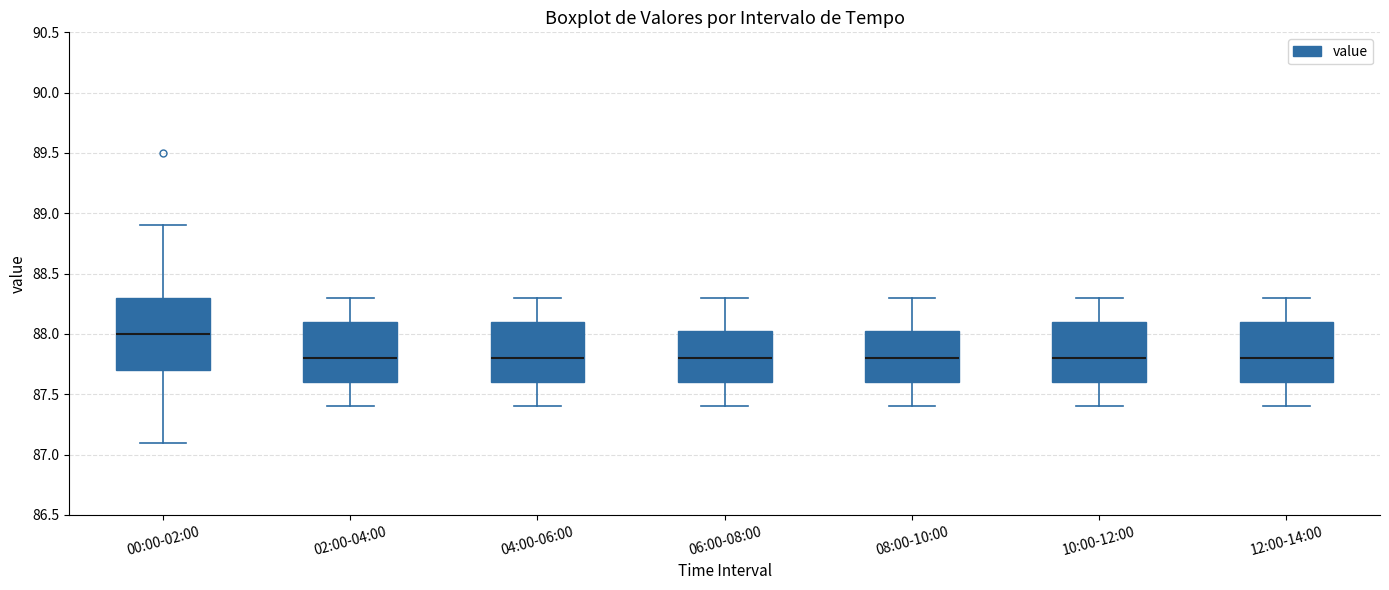

Which box has the highest median line?

00:00-02:00